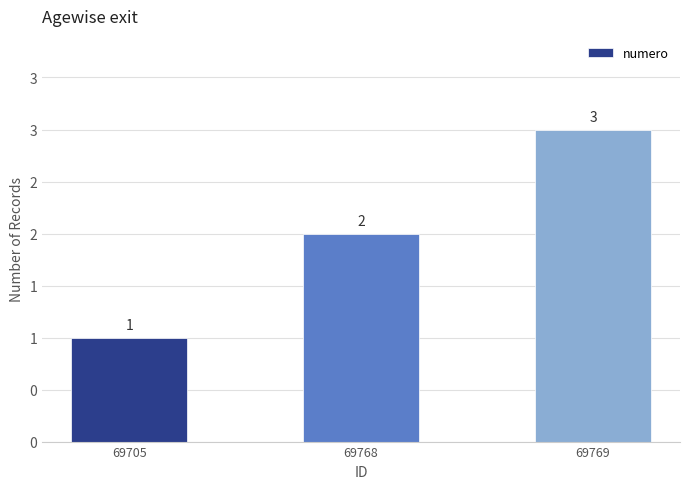

Are the bars horizontal?

No